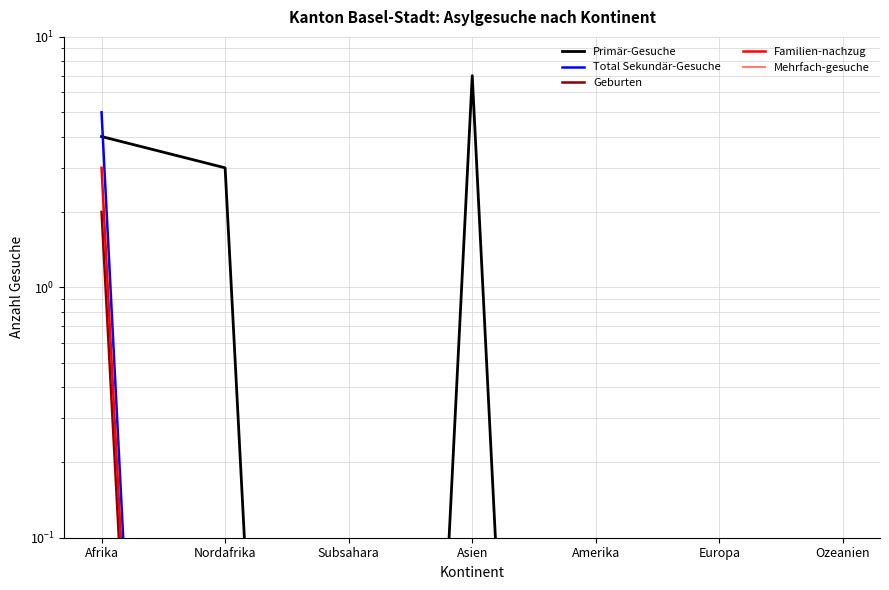

True or false: Familien-nachzug and Mehrfach-gesuche intersect in this chart.

False